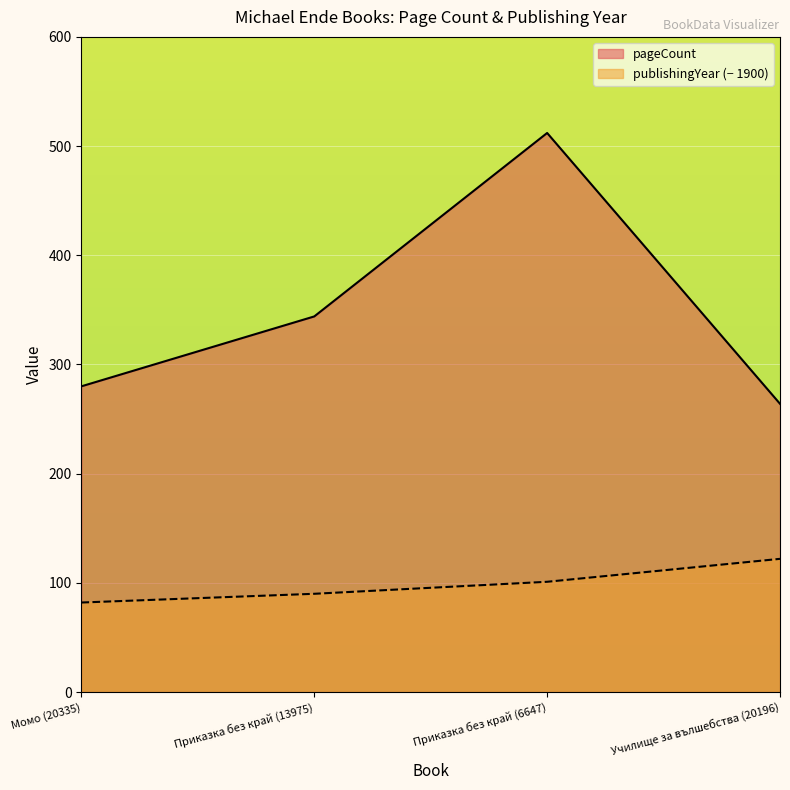

At how many categories does at least one series exceed 501?

1